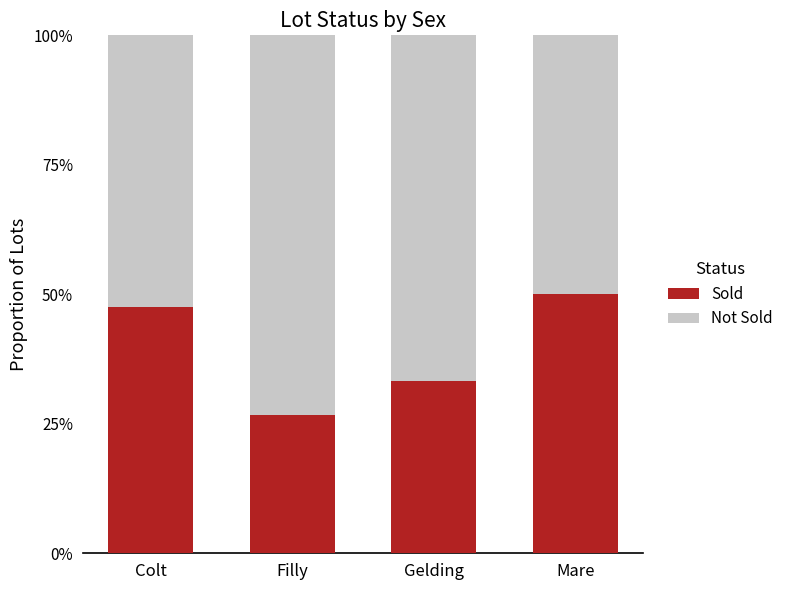

Does the chart contain any negative values?

No